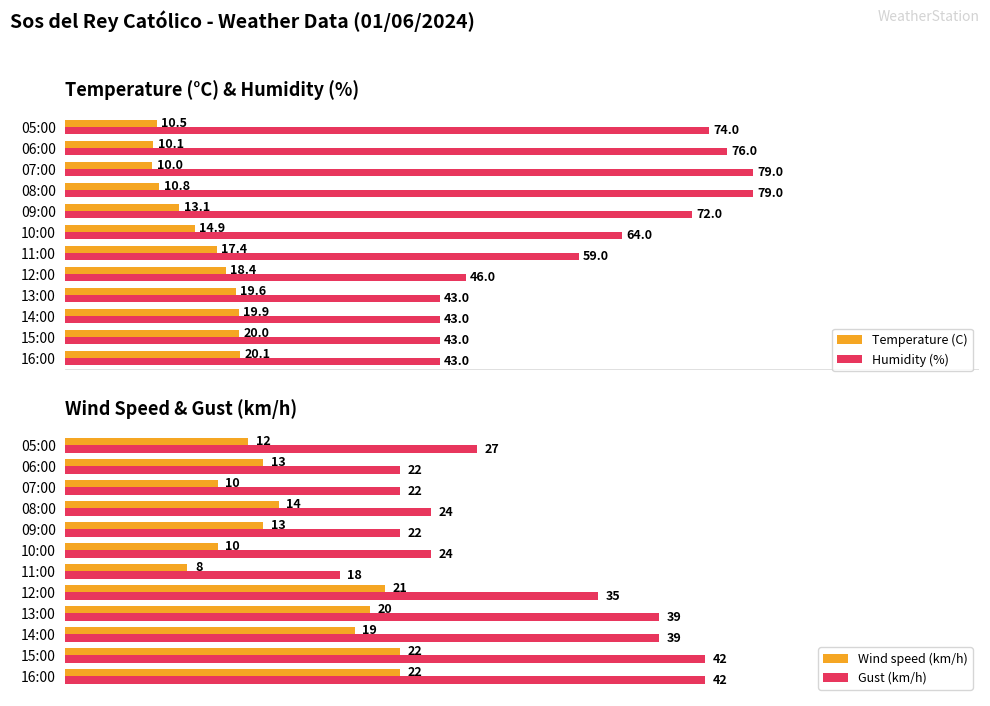

What is the value of the Wind speed (km/h) bar at the 11th from the left?

13.0